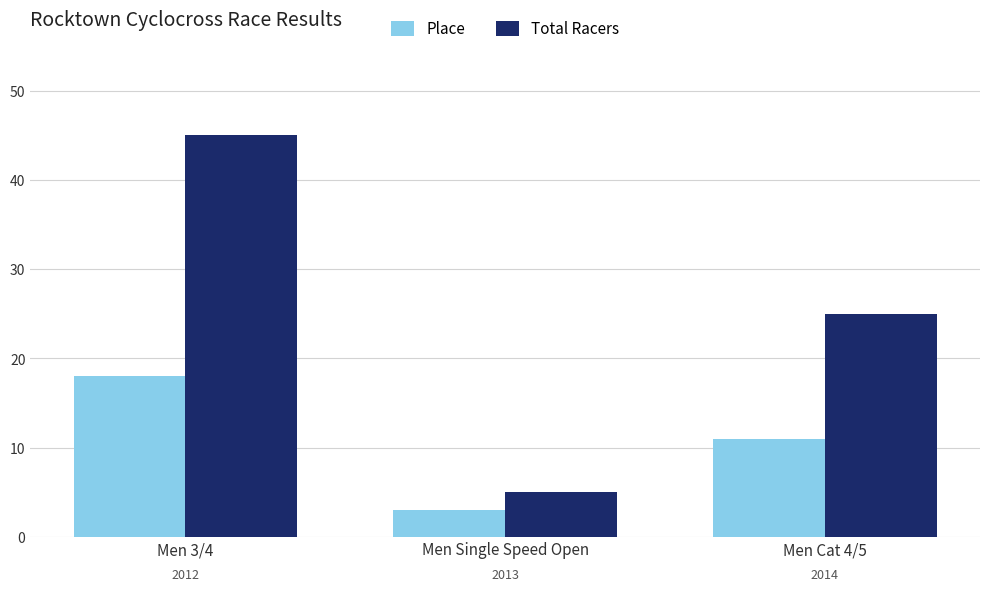

The value of Total Racers at Men Cat 4/5 is 25. True or false?

True